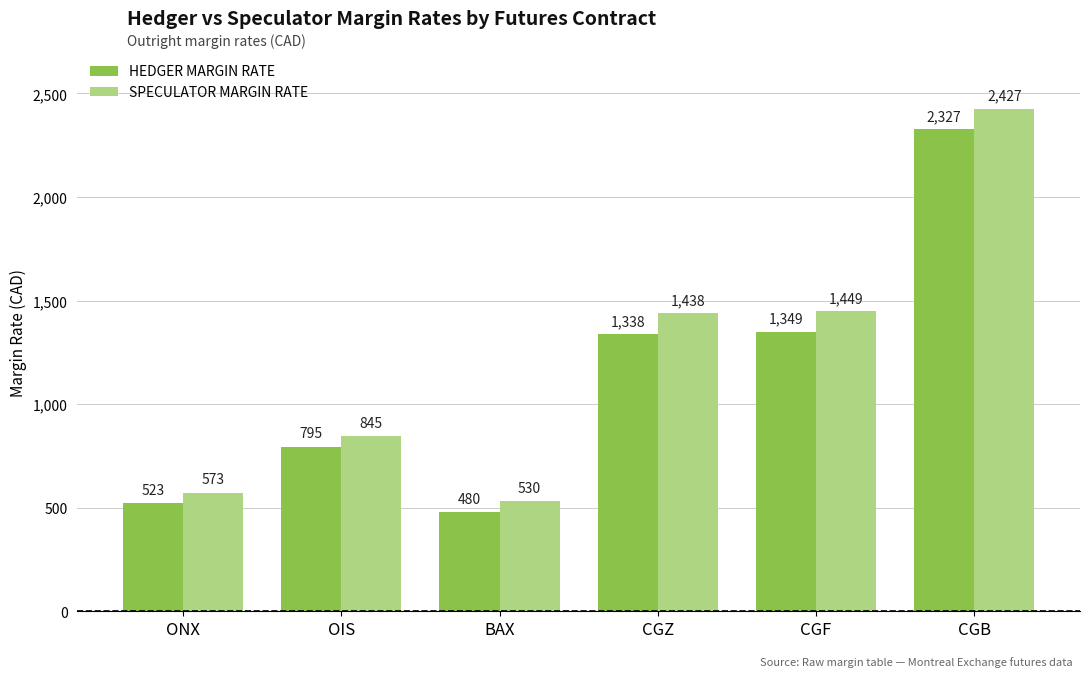

What is the total value across all series at CGZ?

2776